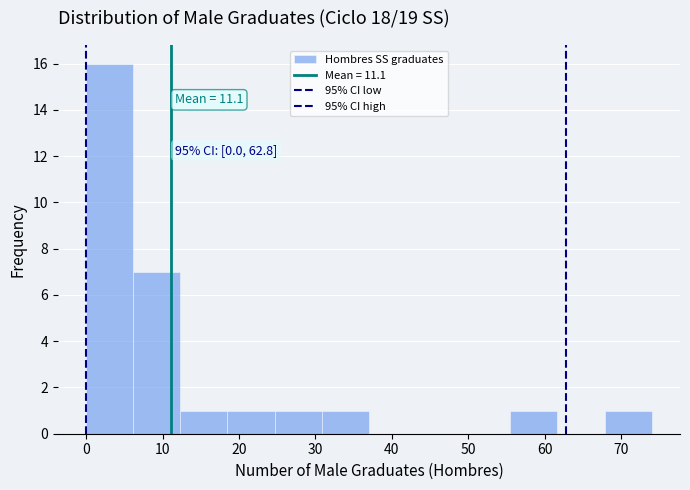

Which range on the x-axis has the tallest bar?

0 to 6